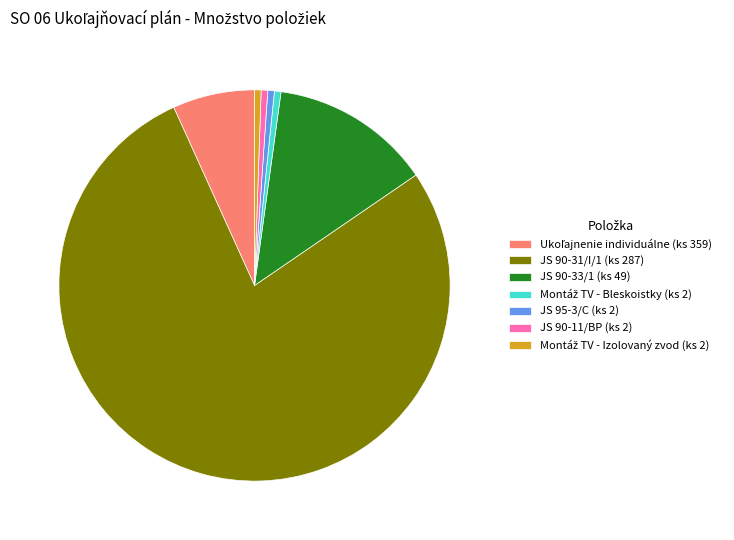

Approximately how many times larger is the value at JS 90-31/I/1 (ks 287) compared to JS 90-33/1 (ks 49)?

5.9